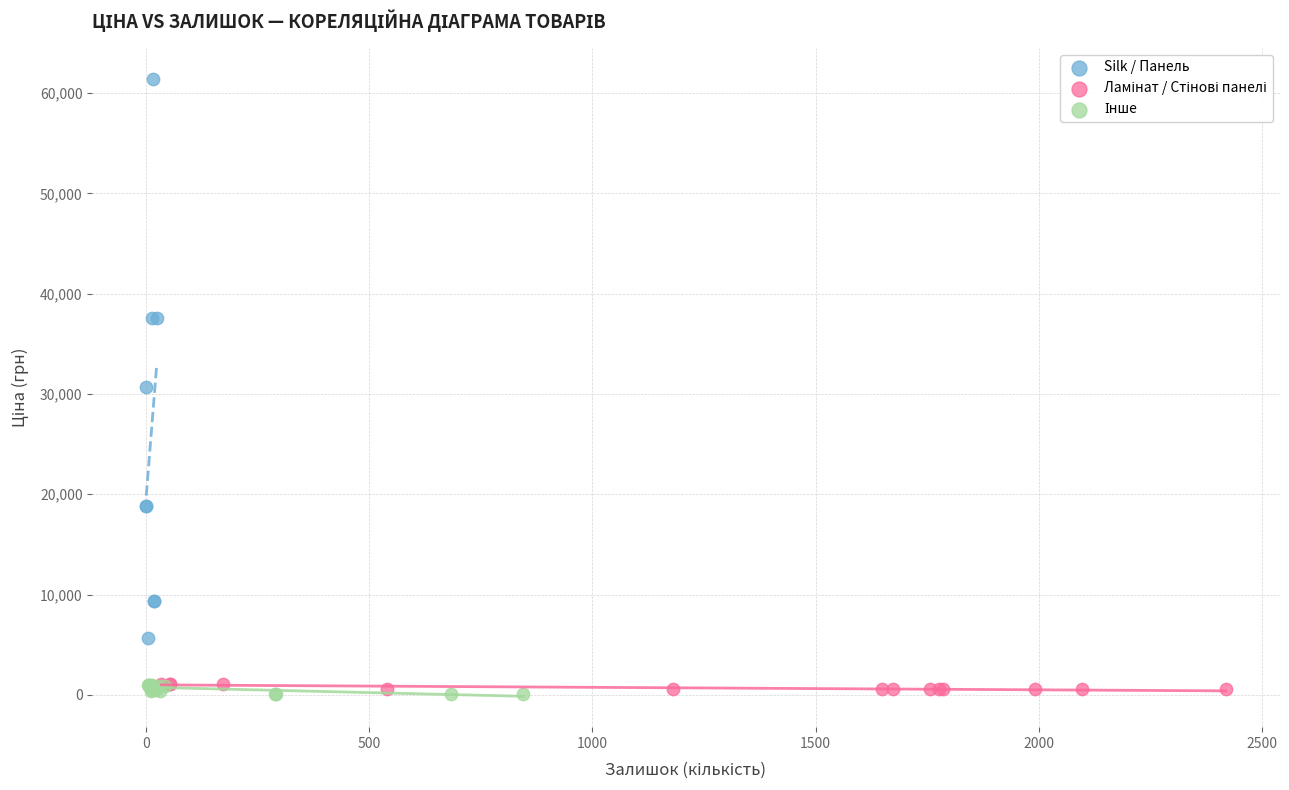

Which series has the widest spread of Y values?

Silk / Панель